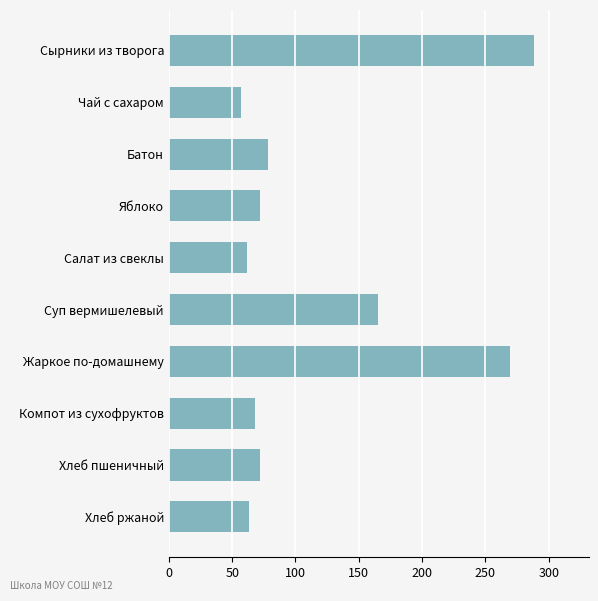

What is the label of the 7th bar from the bottom?

Яблоко